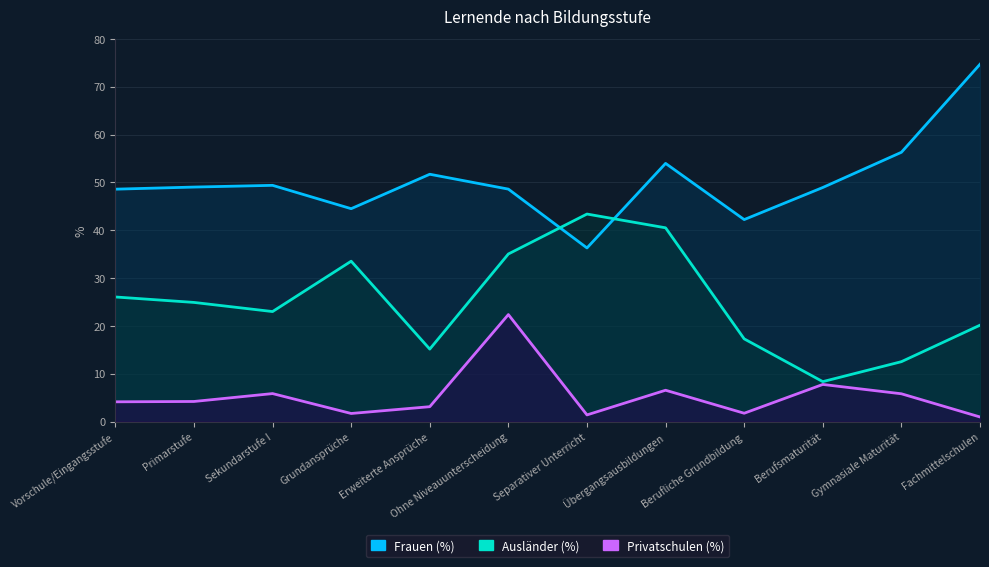

Does the chart have visible grid lines?

Yes